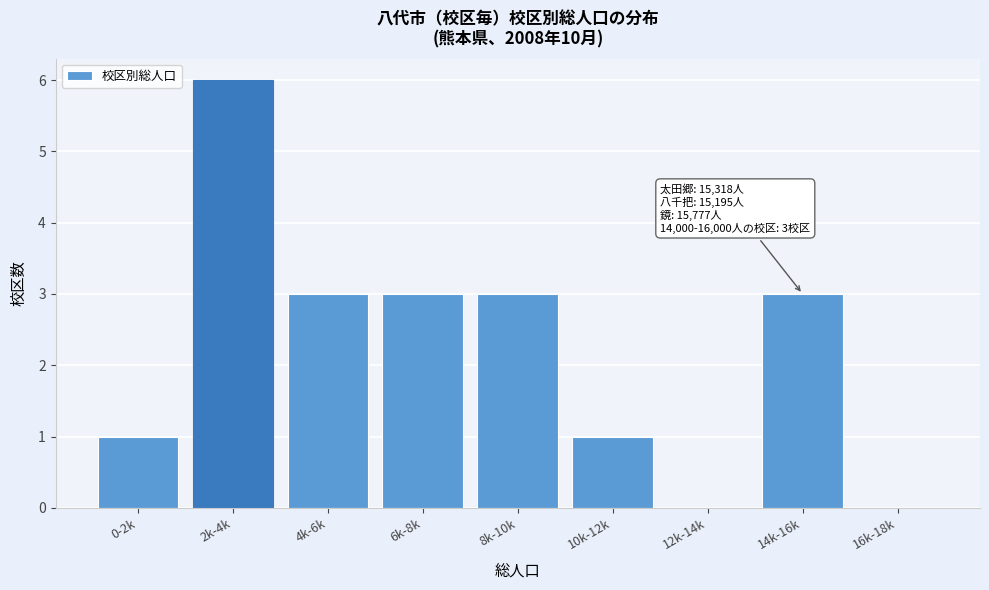

Reading left to right, what are all the values shown in this chart?

0-2k=1	2k-4k=6	4k-6k=3	6k-8k=3	8k-10k=3	10k-12k=1	12k-14k=0	14k-16k=3	16k-18k=0